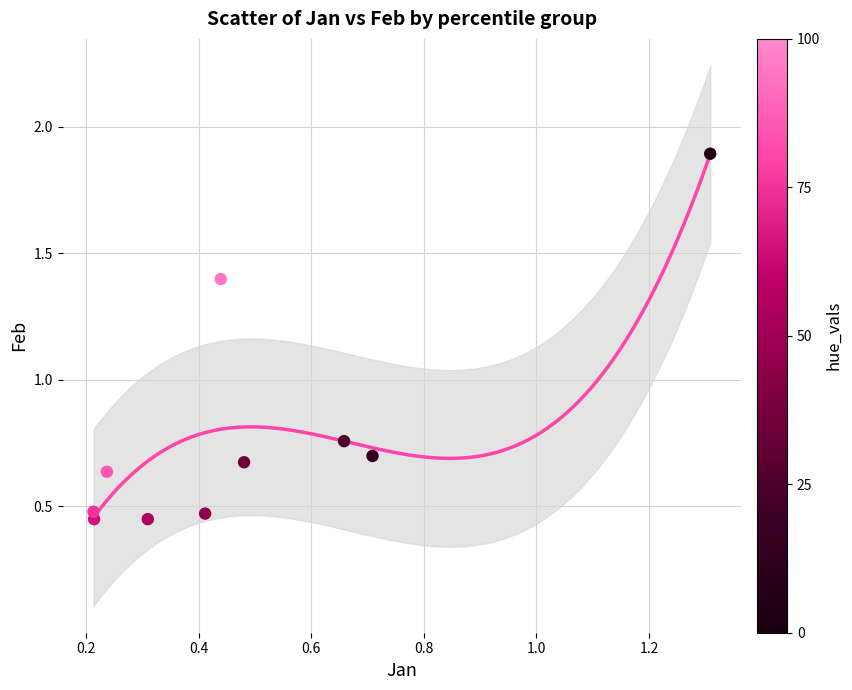

What is the range of X values (max minus min)?

1.1